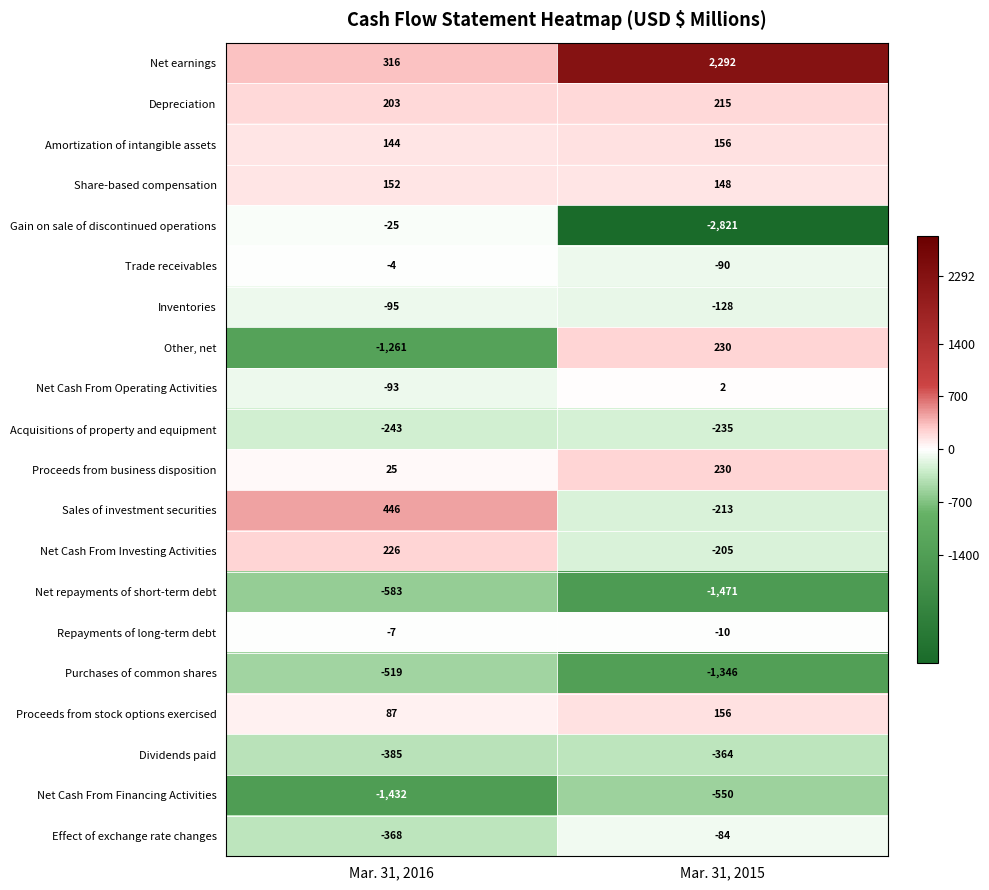

What is the sum of all Acquisitions of property and equipment values?

-478